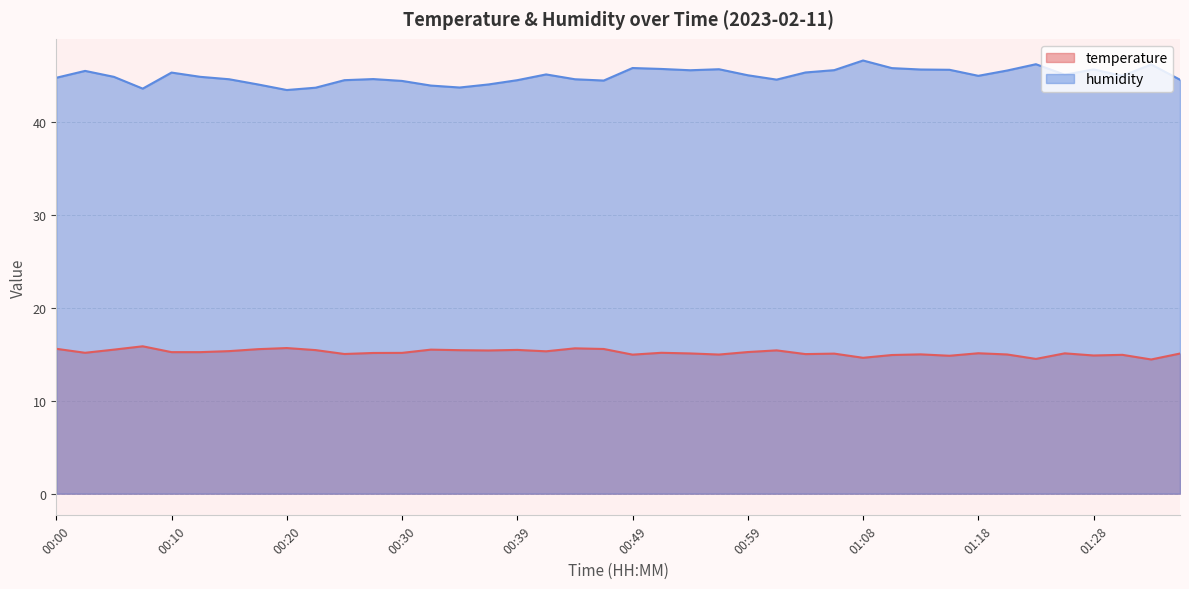

How many series are shown in this chart?

2